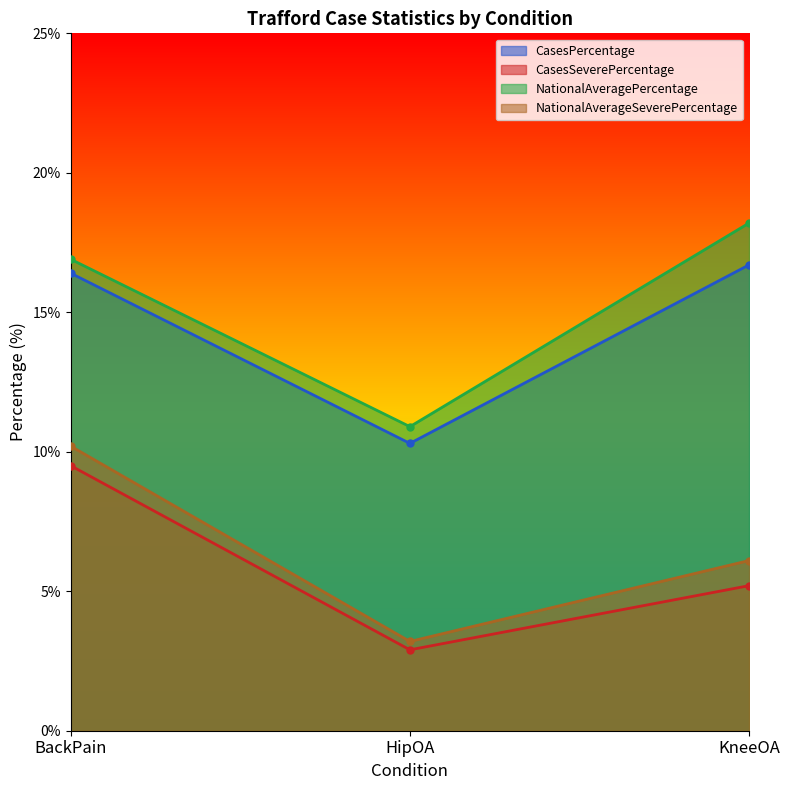

What is the label of the 1st point from the left?

BackPain